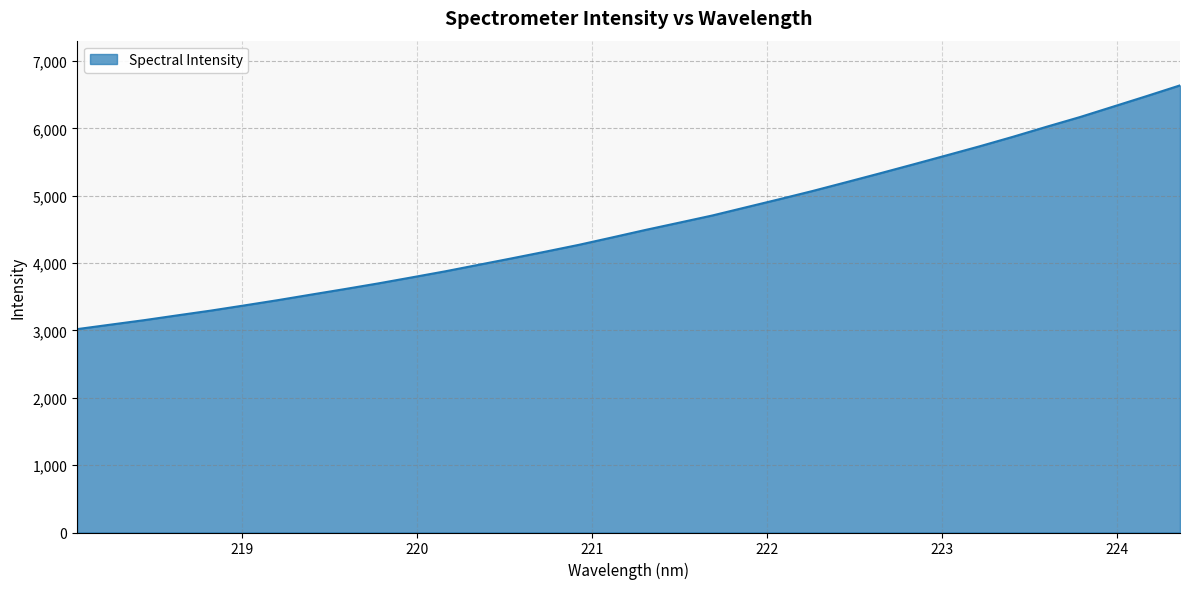

What is the difference between the maximum and minimum values?

3618.6